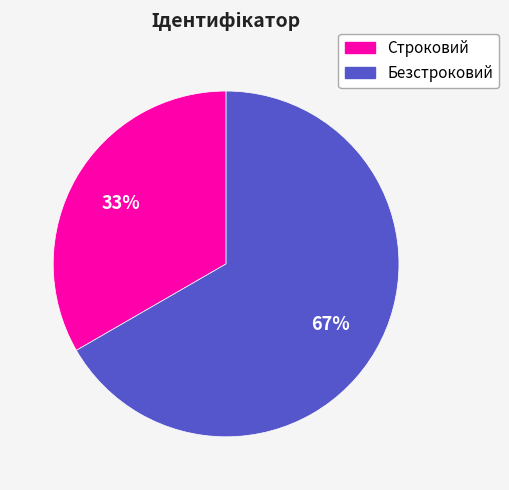

Which category has the biggest portion of the pie?

Безстроковий